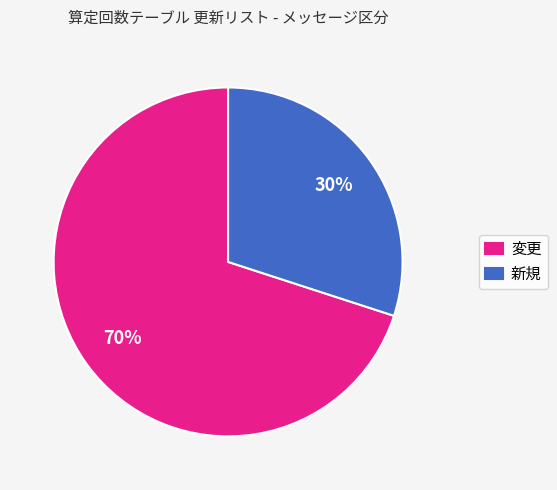

How many segments does this pie chart have?

2